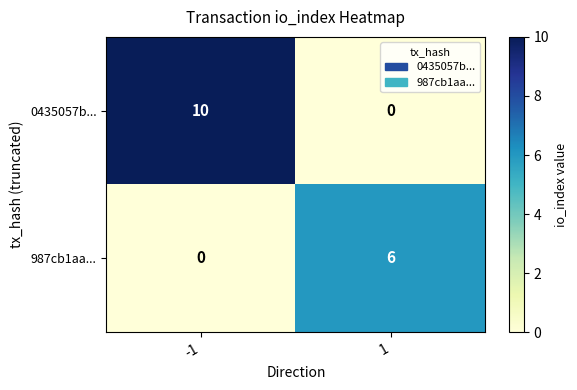

Which series has the widest spread of values?

0435057b...